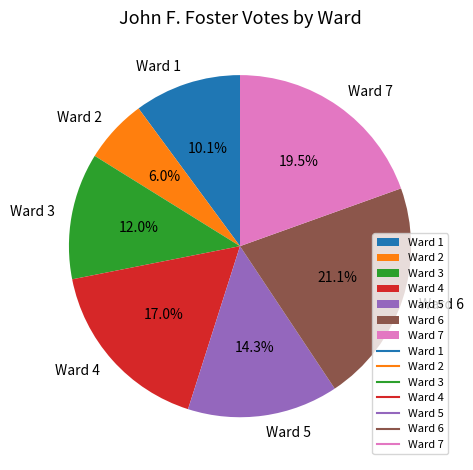

What is the largest slice in the pie chart?

Ward 6